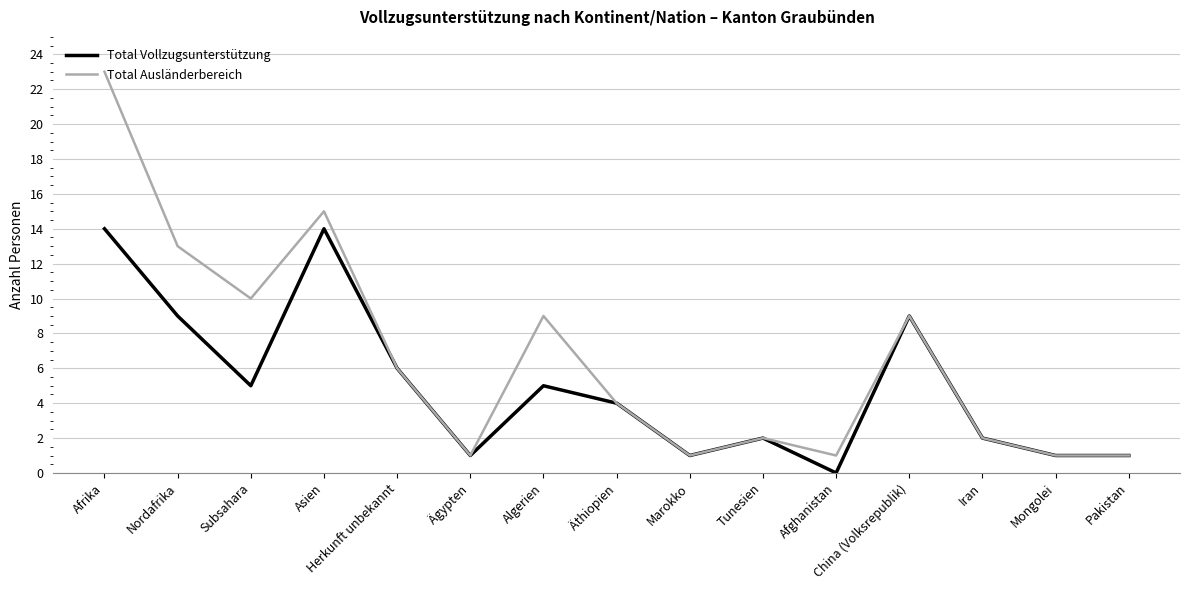

Is it true that Total Ausländerbereich equals 15 at Asien?

True